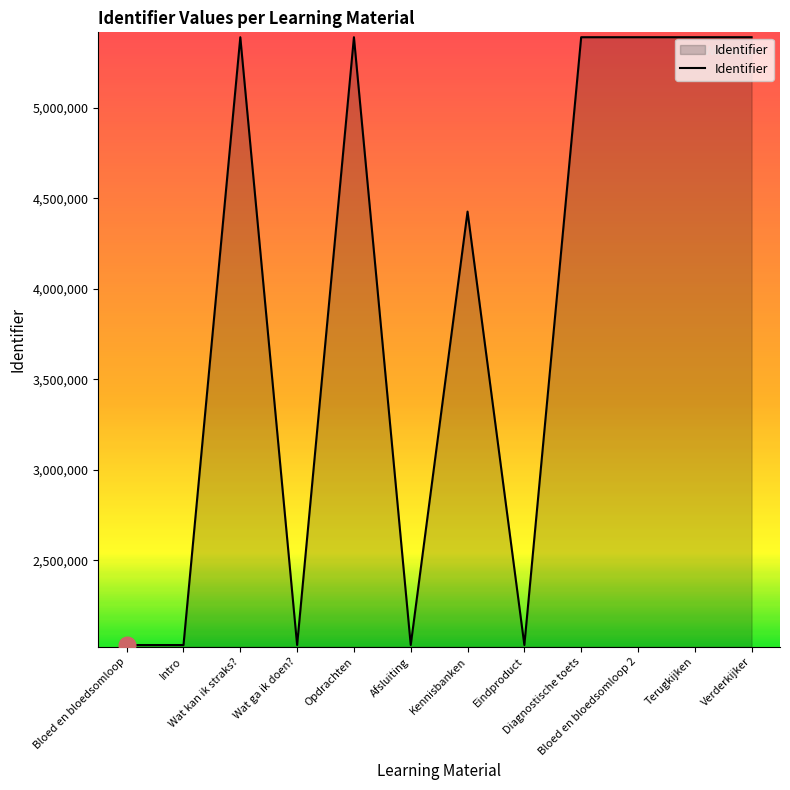

How many lines are shown in the chart?

1